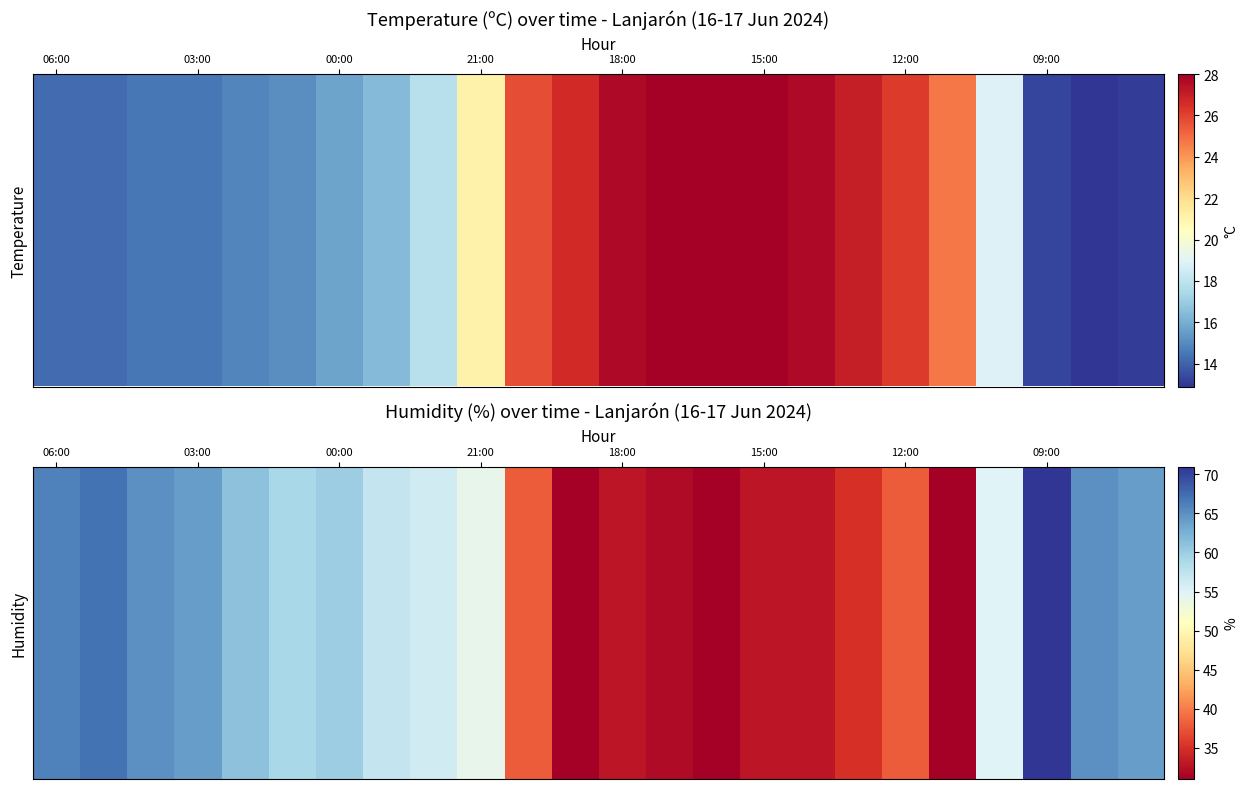

What is the minimum value shown in the chart?

31